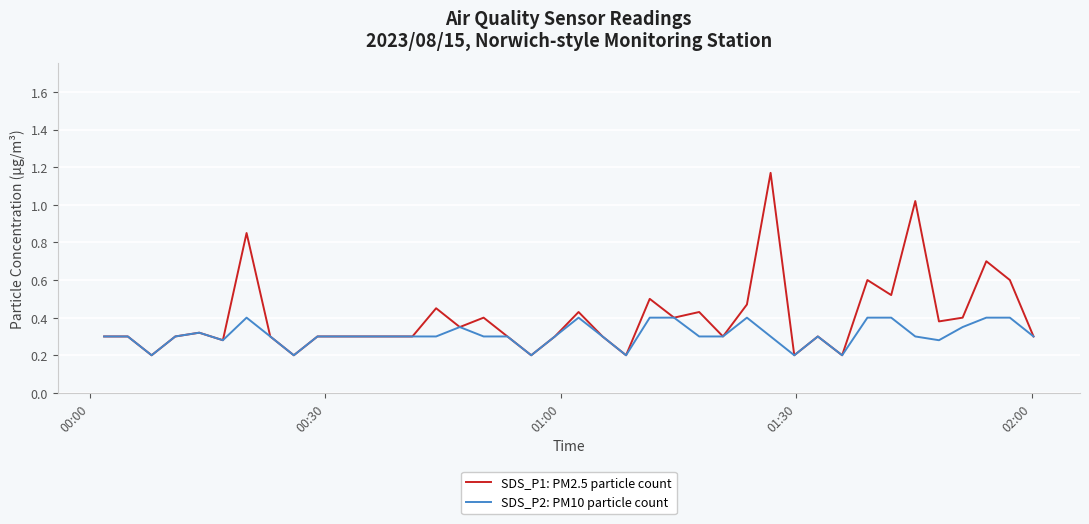

List the series in order of their peak value, lowest first.

SDS_P2: PM10 particle count, SDS_P1: PM2.5 particle count